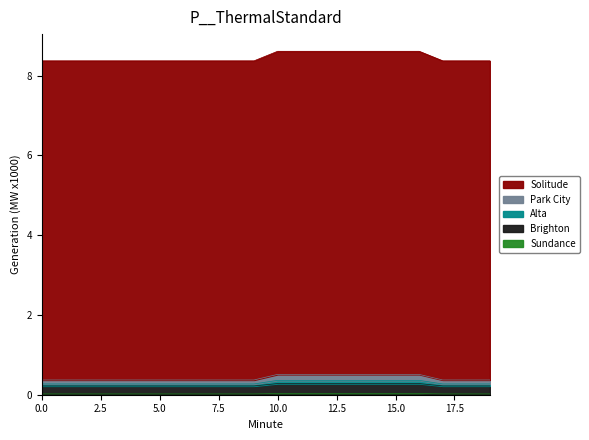

Does the chart display data point markers on the line(s)?

No